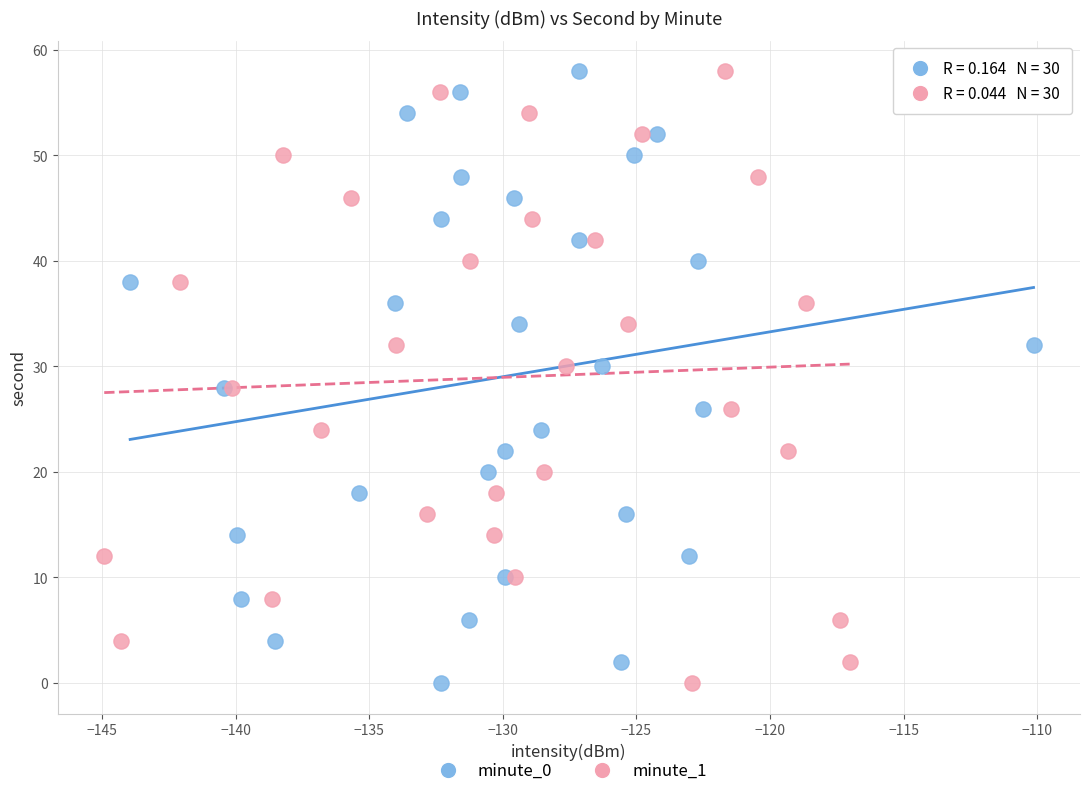

What are all the series names shown in the legend?

minute_0, minute_1